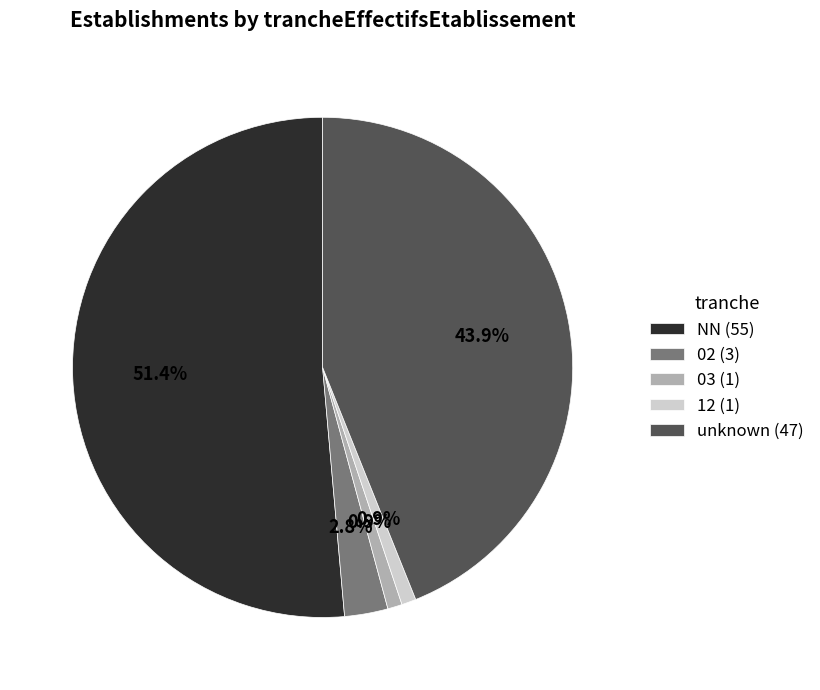

Which category has the biggest portion of the pie?

NN (55)